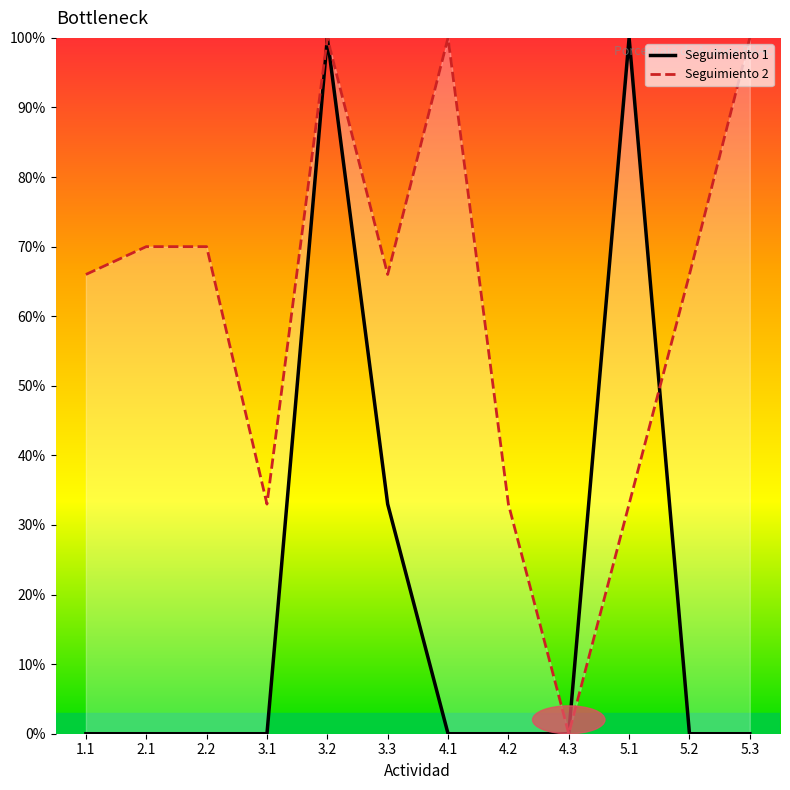

What position from the left is 5.3?

12